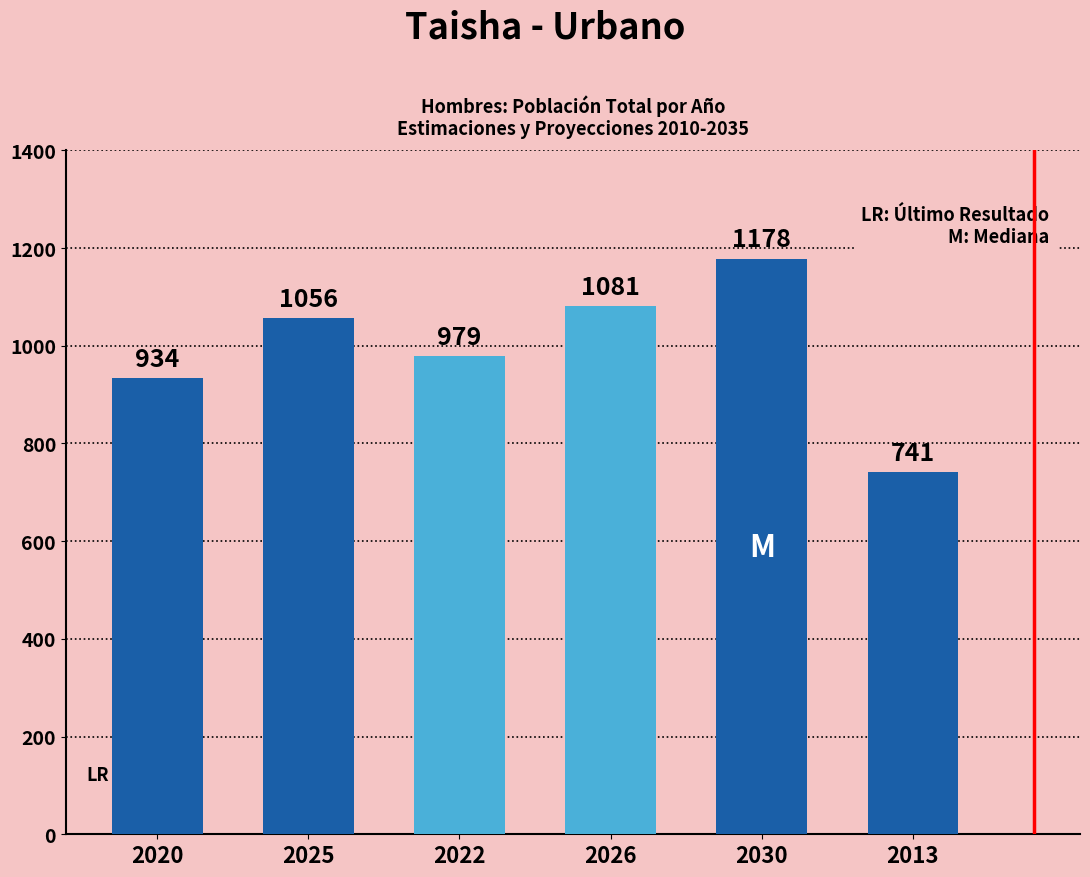

What position from the left is 2030?

5